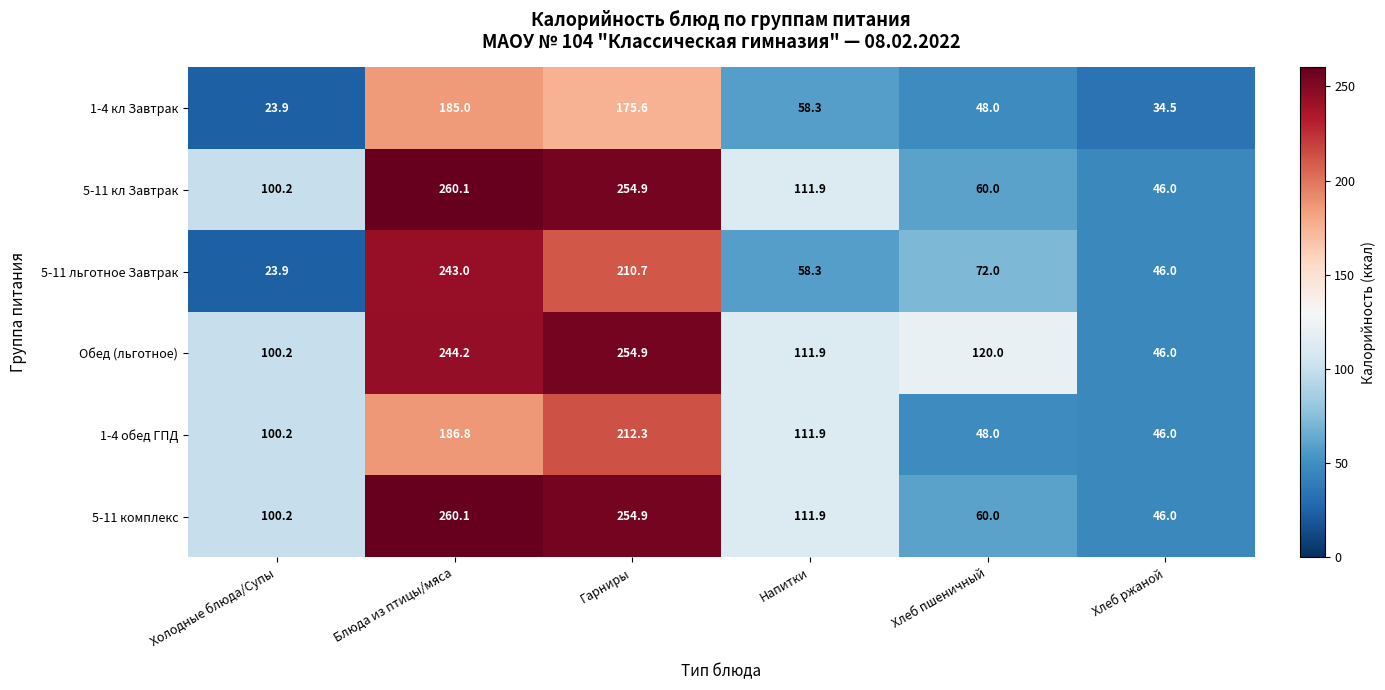

Which series has the largest total across all categories?

Обед (льготное)